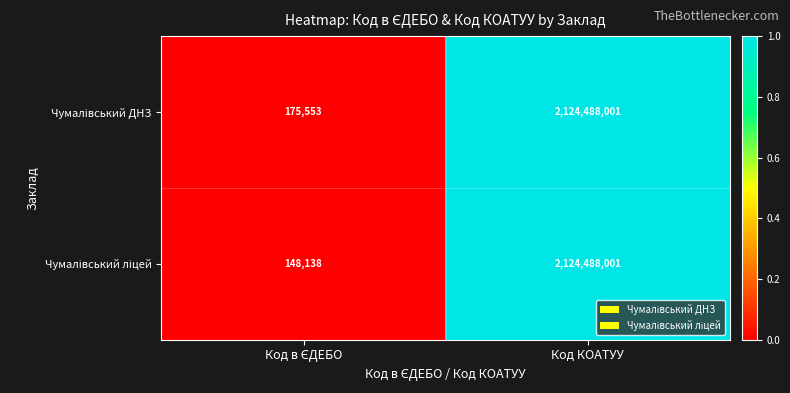

At which category is the sum across all series the highest?

Код КОАТУУ